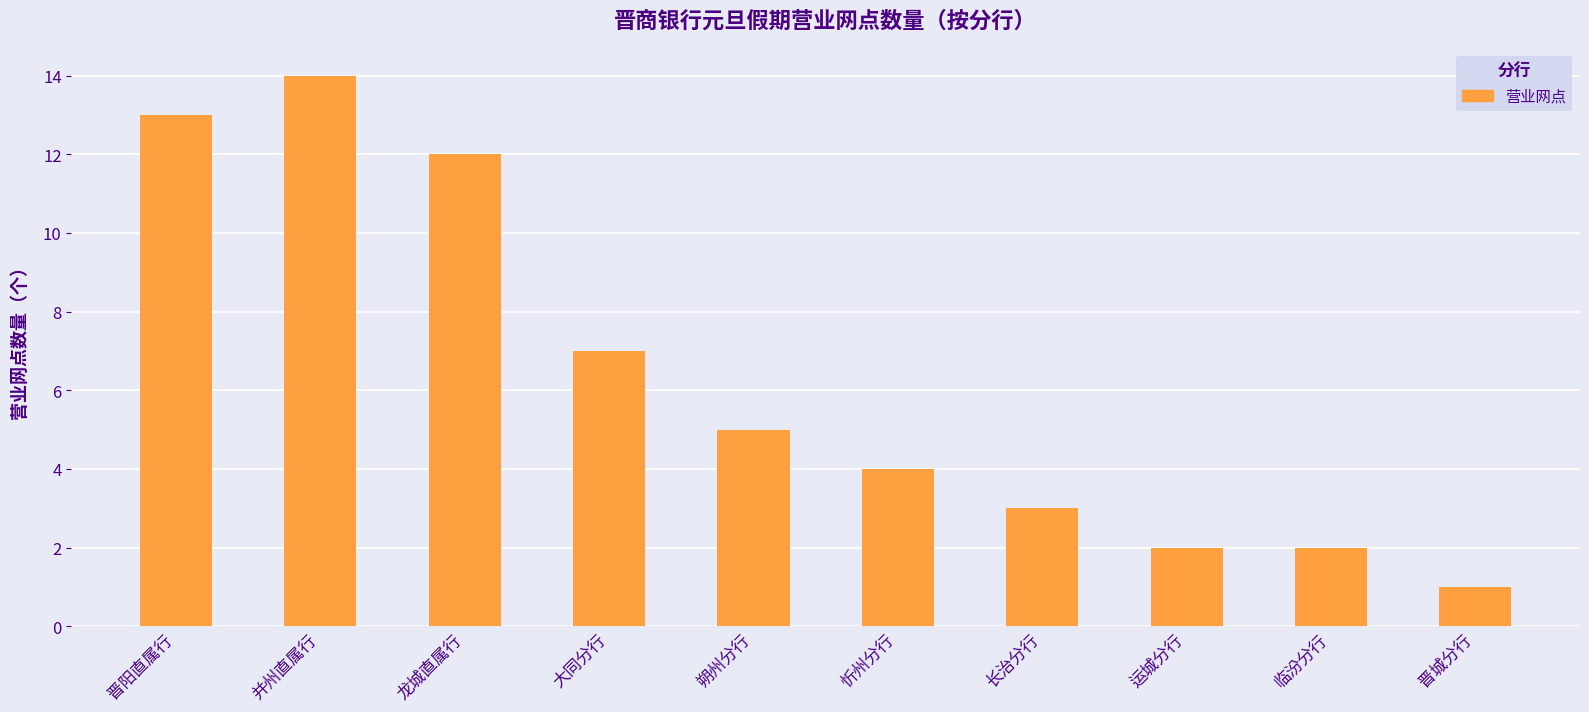

What is the sum of all values?

63